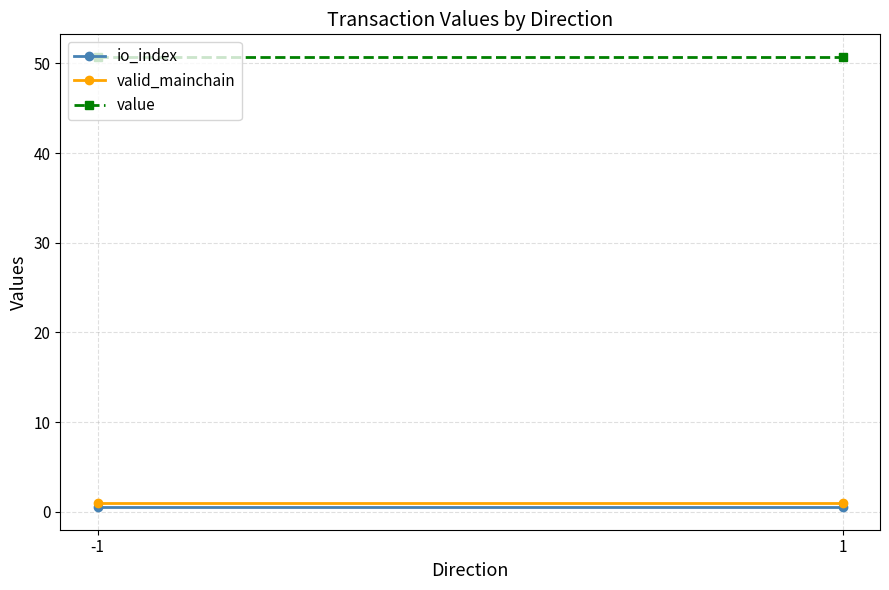

What is the sum of the valid_mainchain values at 1 and -1?

2.0